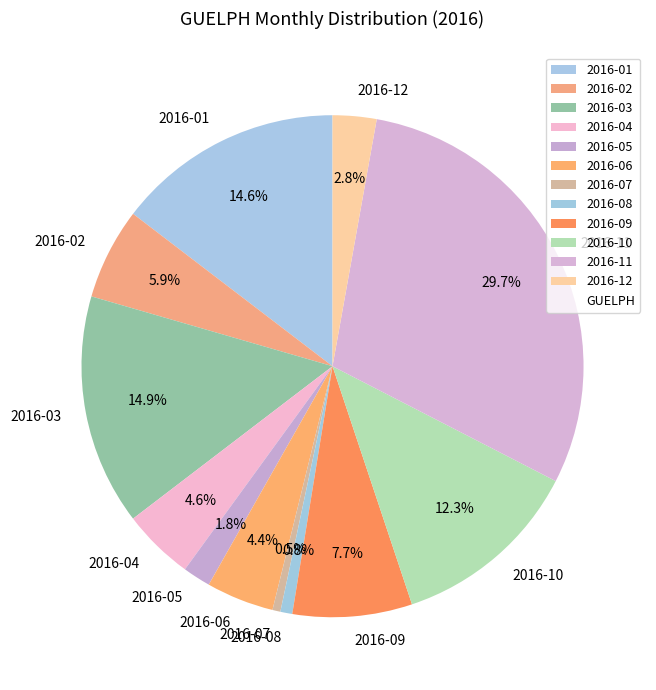

To the nearest percent, what percentage of the pie is 2016-11?

30%